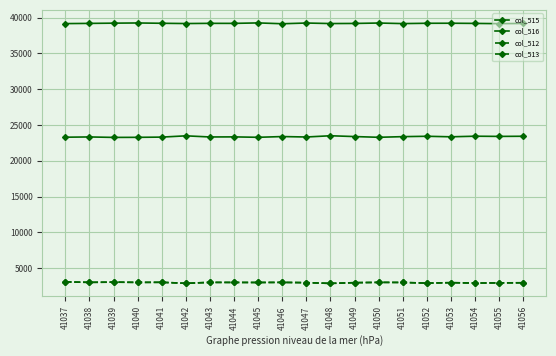

What is the highest value of the col_516 series?

39245